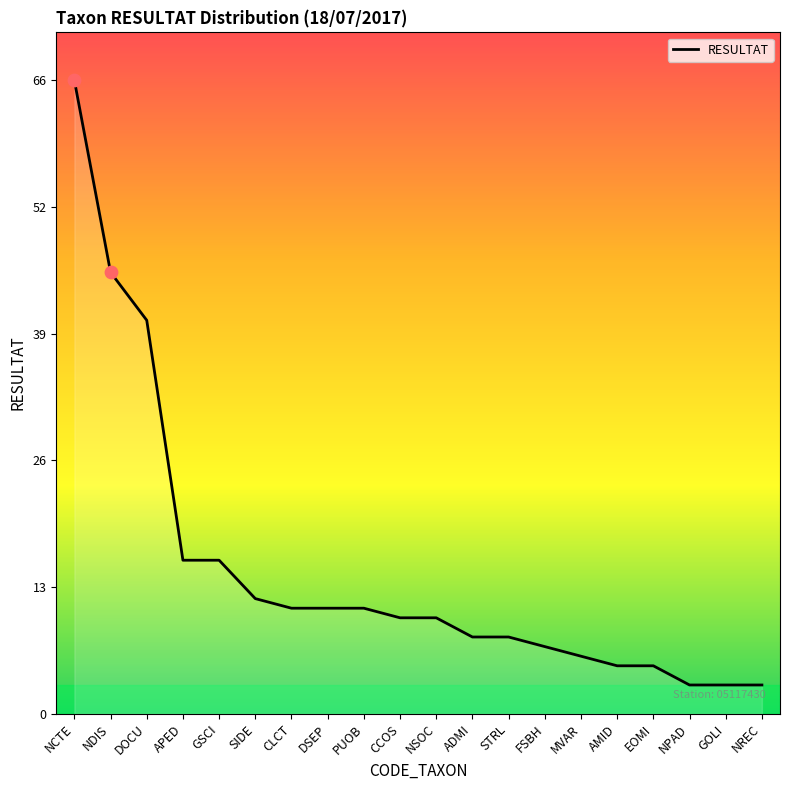

Which has a higher value, CLCT or NDIS?

NDIS